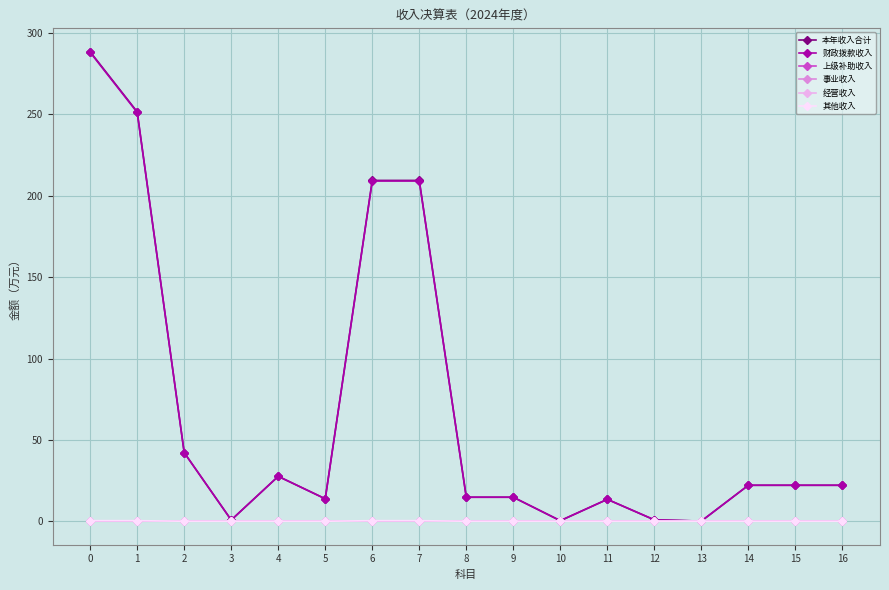

Reading left to right, what are all the values shown in this chart?

本年收入合计: 0=288.5	1=251.6	2=42.2	3=0.8	4=27.6	5=13.8	6=209.4	7=209.4	8=14.8	9=14.8	10=0.3	11=13.5	12=0.9	13=0.1	14=22.1	15=22.1	16=22.1
财政拨款收入: 0=288.1	1=251.2	2=42.2	3=0.8	4=27.6	5=13.8	6=209.1	7=209.1	8=14.8	9=14.8	10=0.3	11=13.5	12=0.9	13=0.1	14=22.1	15=22.1	16=22.1
上级补助收入: 0=0.0	1=0.0	2=0.0	3=0.0	4=0.0	5=0.0	6=0.0	7=0.0	8=0.0	9=0.0	10=0.0	11=0.0	12=0.0	13=0.0	14=0.0	15=0.0	16=0.0
事业收入: 0=0.0	1=0.0	2=0.0	3=0.0	4=0.0	5=0.0	6=0.0	7=0.0	8=0.0	9=0.0	10=0.0	11=0.0	12=0.0	13=0.0	14=0.0	15=0.0	16=0.0
经营收入: 0=0.0	1=0.0	2=0.0	3=0.0	4=0.0	5=0.0	6=0.0	7=0.0	8=0.0	9=0.0	10=0.0	11=0.0	12=0.0	13=0.0	14=0.0	15=0.0	16=0.0
其他收入: 0=0.4	1=0.4	2=0.0	3=0.0	4=0.0	5=0.0	6=0.4	7=0.4	8=0.0	9=0.0	10=0.0	11=0.0	12=0.0	13=0.0	14=0.0	15=0.0	16=0.0